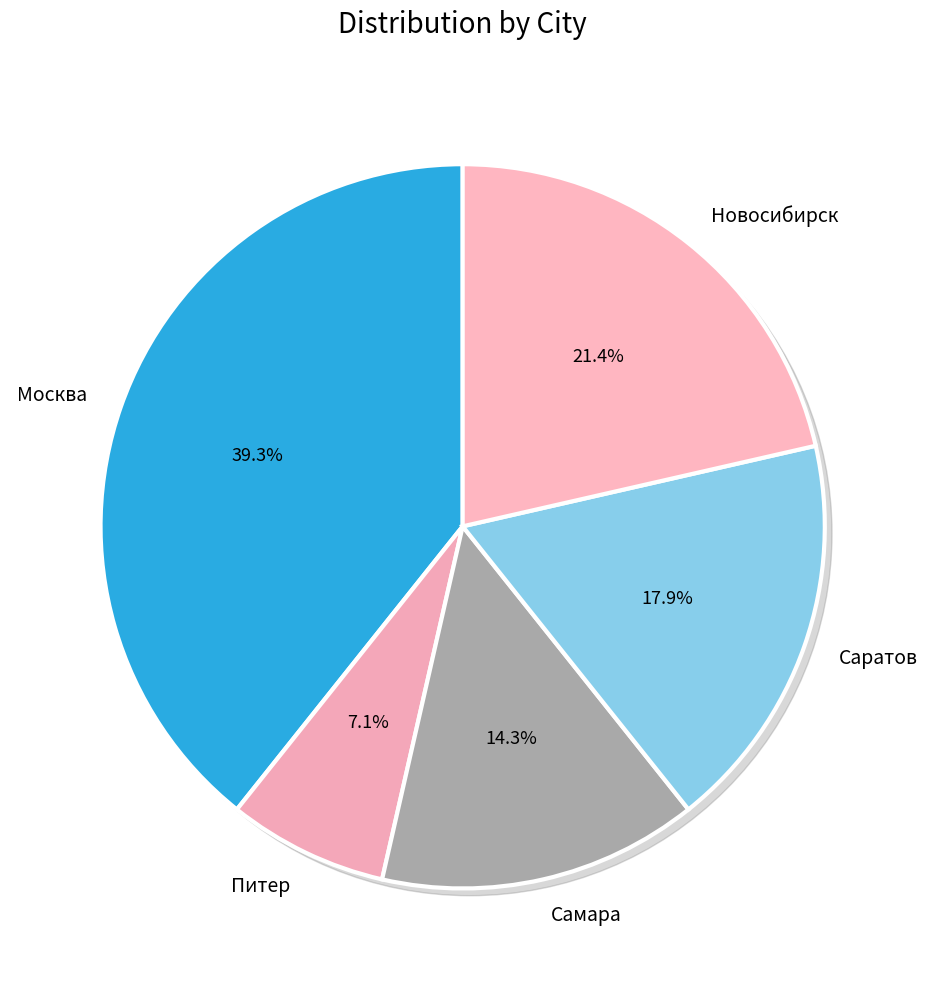

What is the change in value from Москва to Питер?

-9000